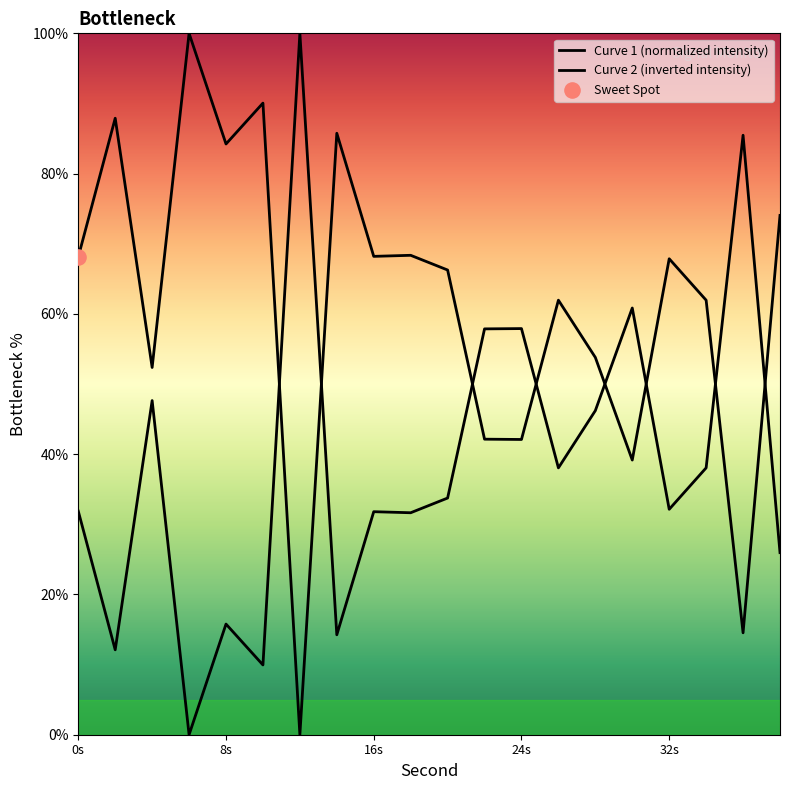

What are all the series names shown in the legend?

Curve 1 (normalized intensity), Curve 2 (inverted intensity)